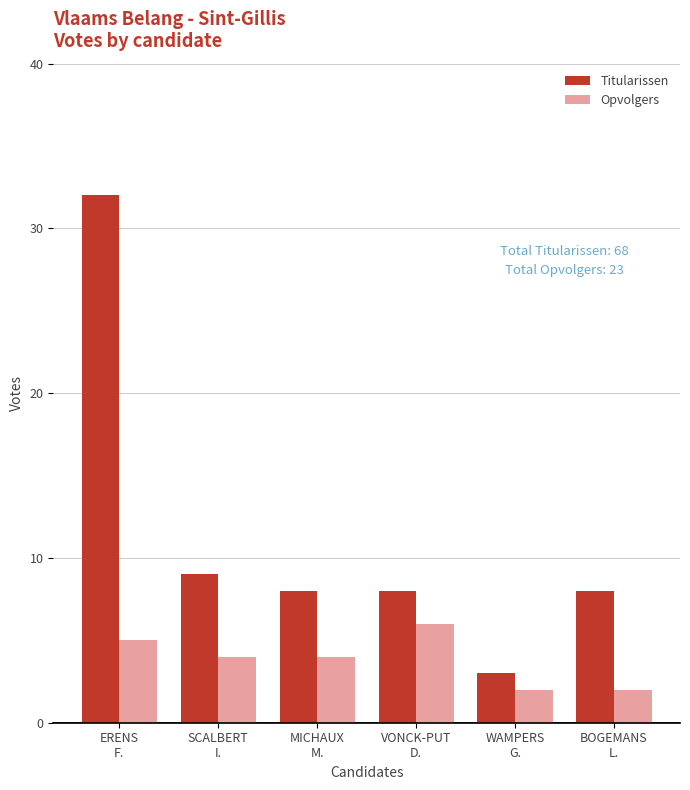

What is the difference between the maximum and minimum values in the Opvolgers series?

4